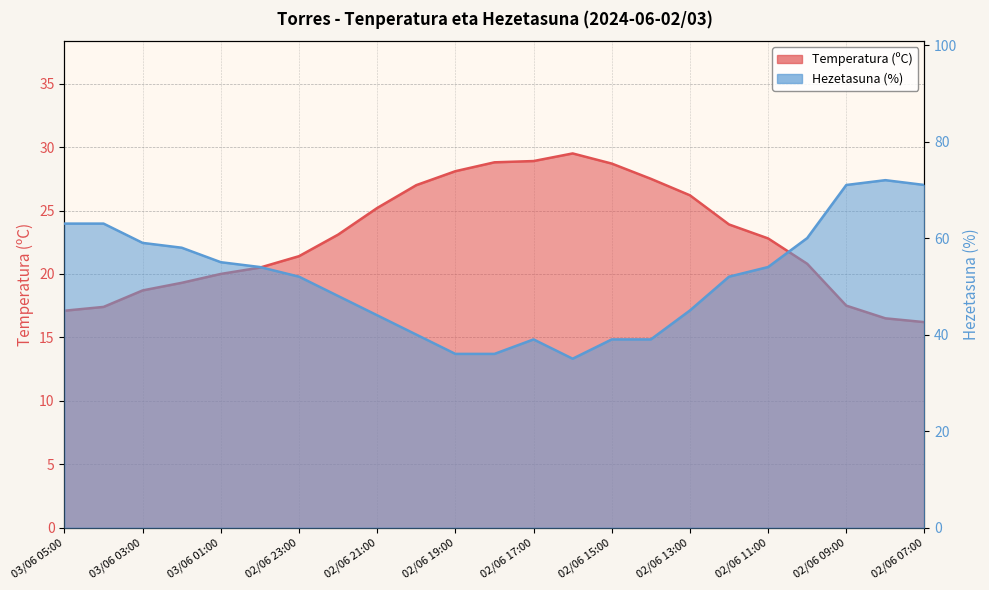

The Temperatura (ºC) series shows 20.0 at 03/06 01:00. True or false?

True